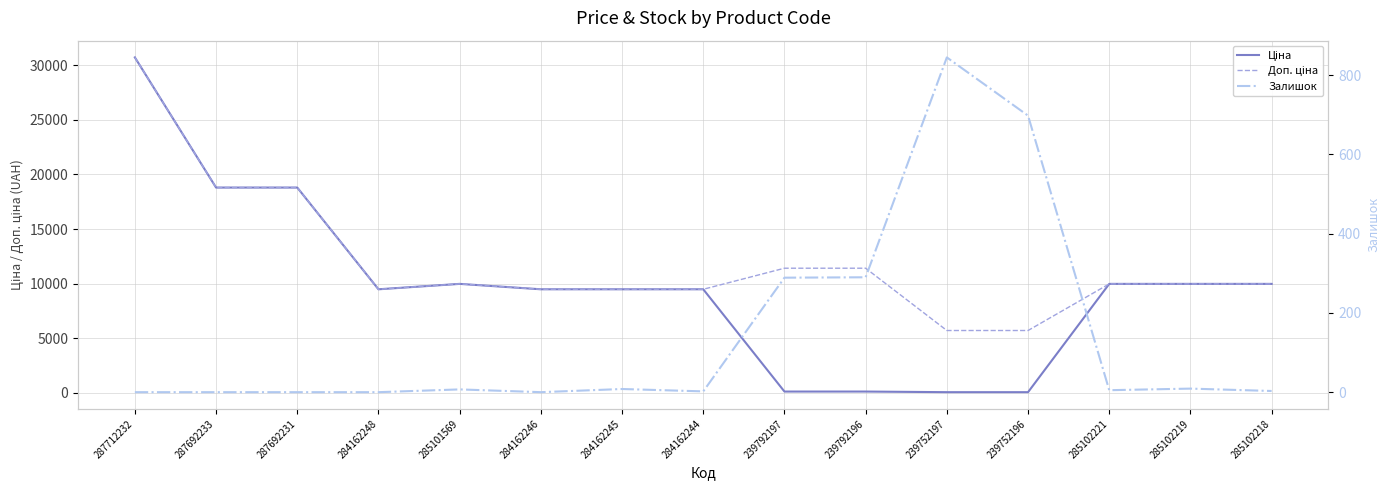

At how many categories does at least one series exceed 12899?

3